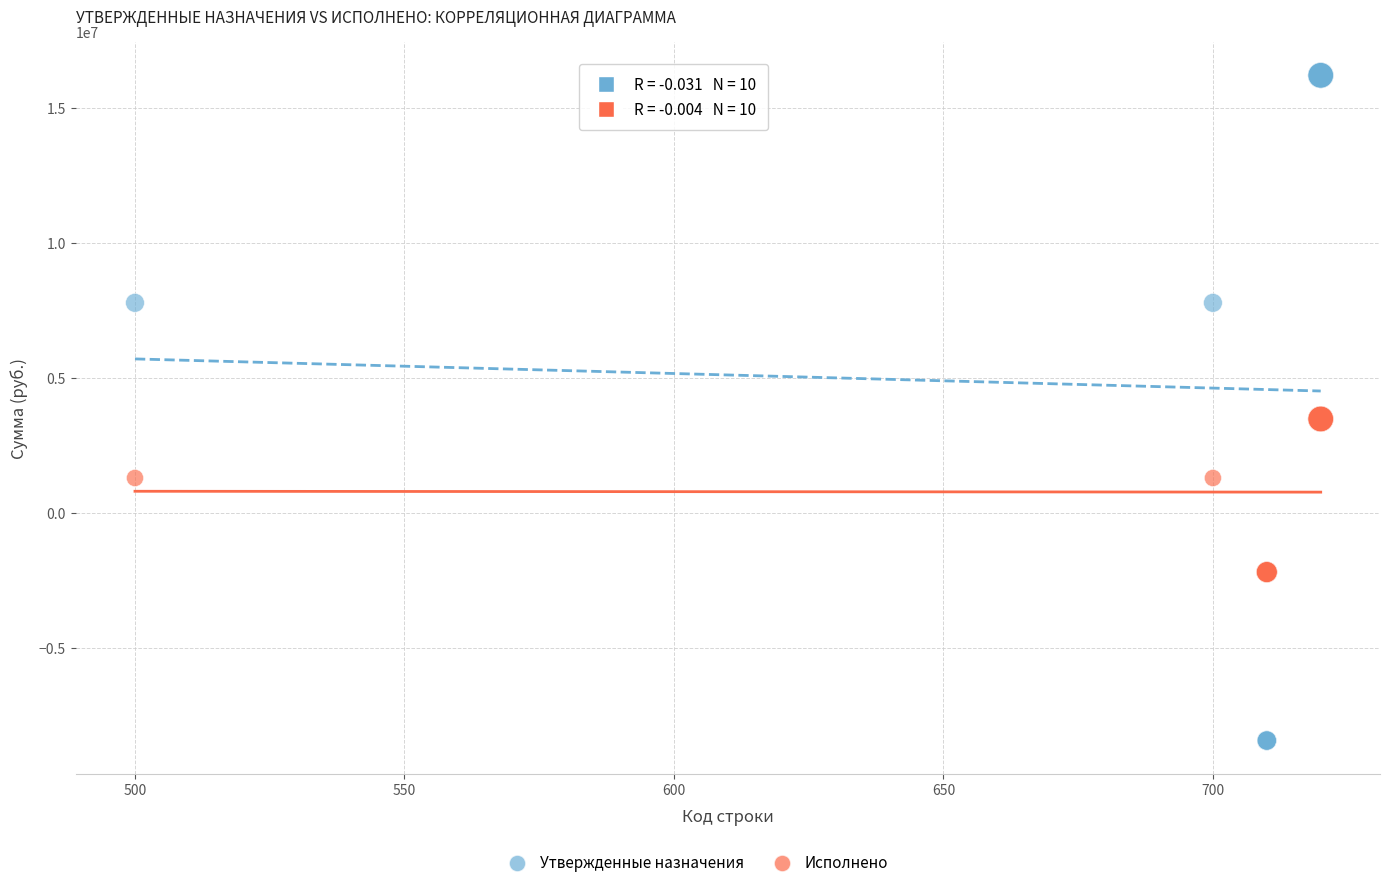

Which series reaches the maximum Y coordinate?

Утвержденные назначения